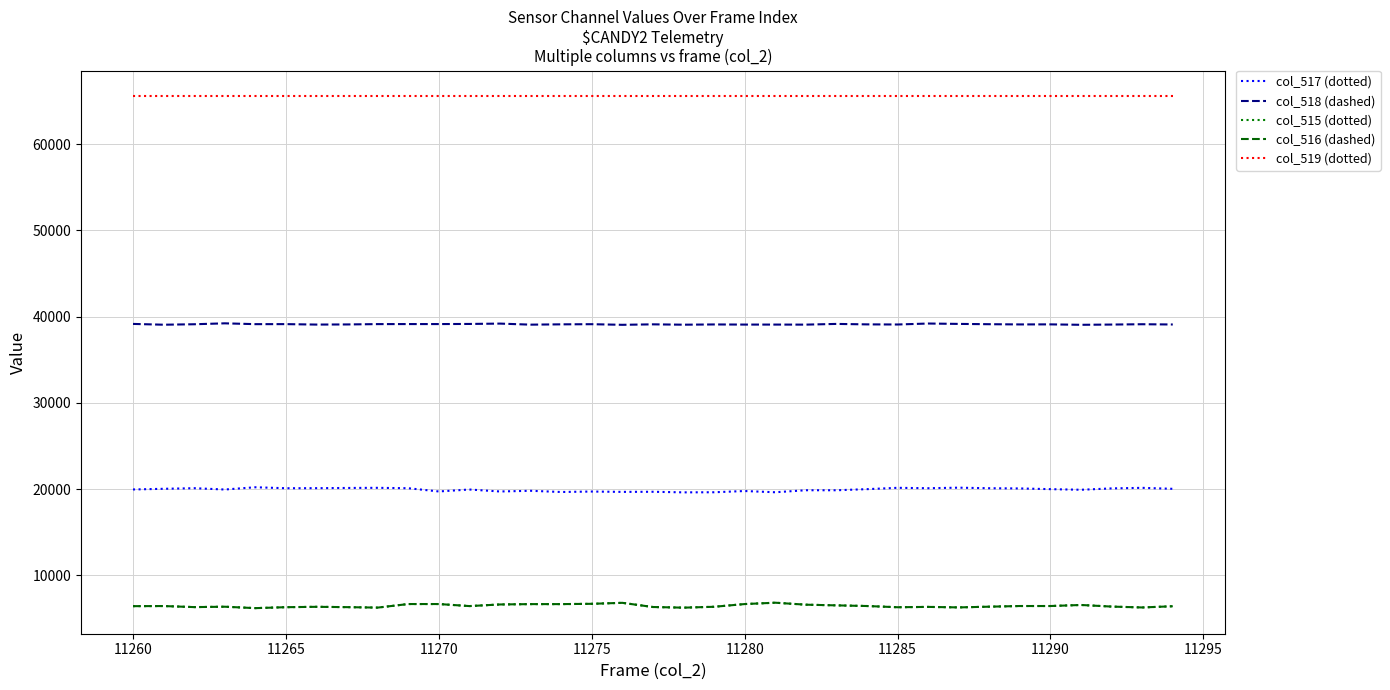

Which series has the largest total across all categories?

col_519 (dotted)